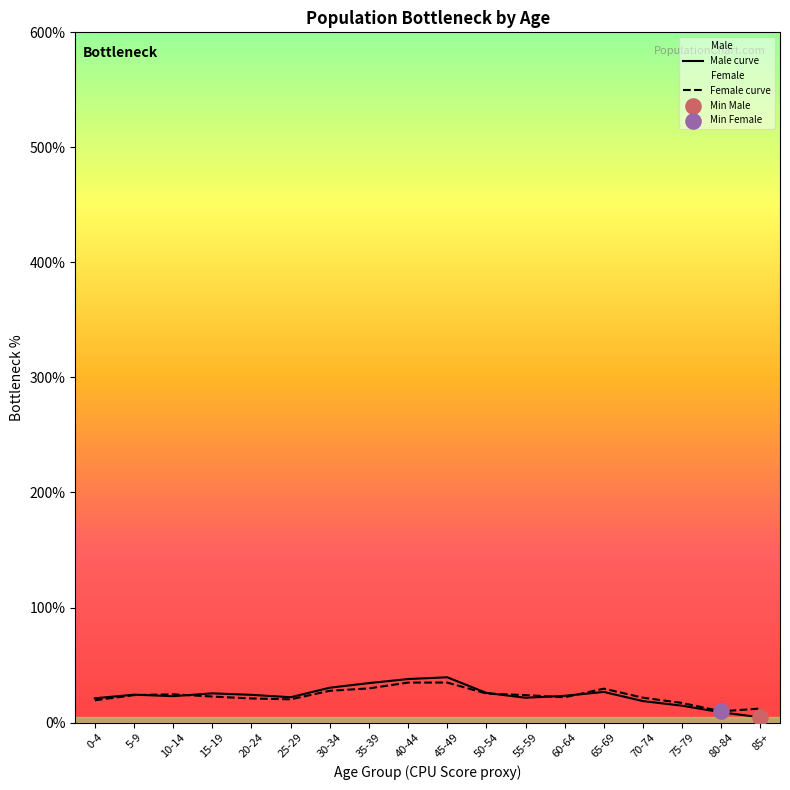

Which series has the largest total across all categories?

Male curve